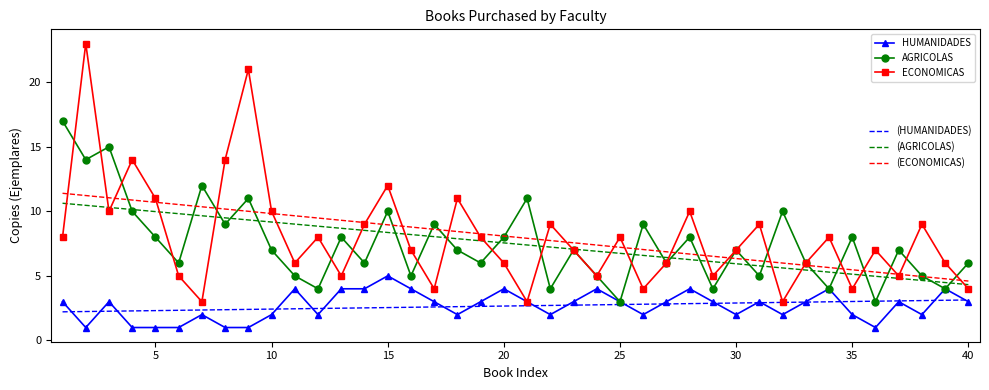

What is the smallest value displayed?

1.0